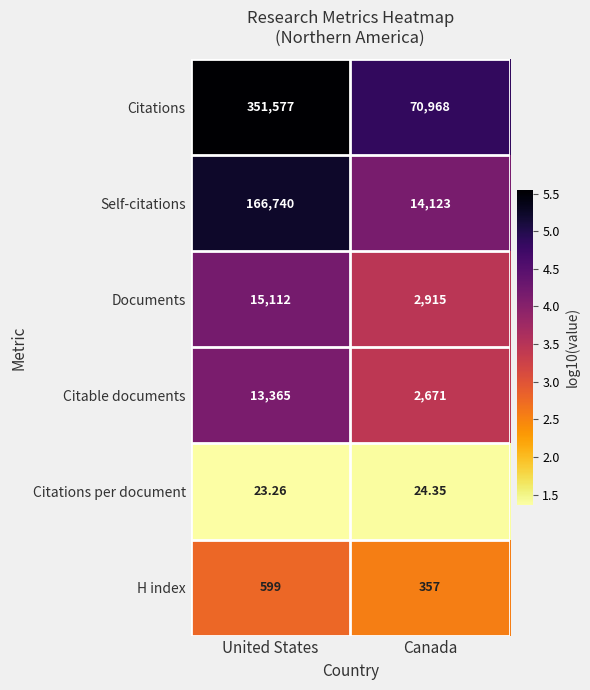

At which category is the sum across all series the highest?

United States